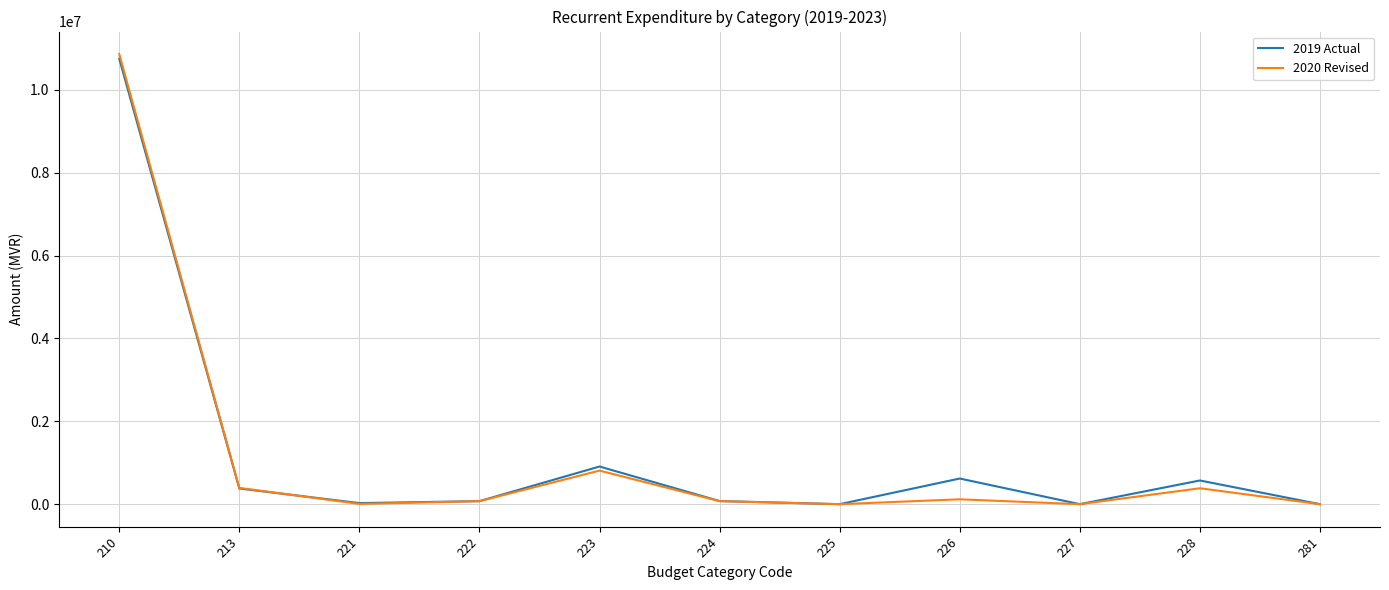

The value of 2020 Revised at 225 is 7286282. True or false?

False